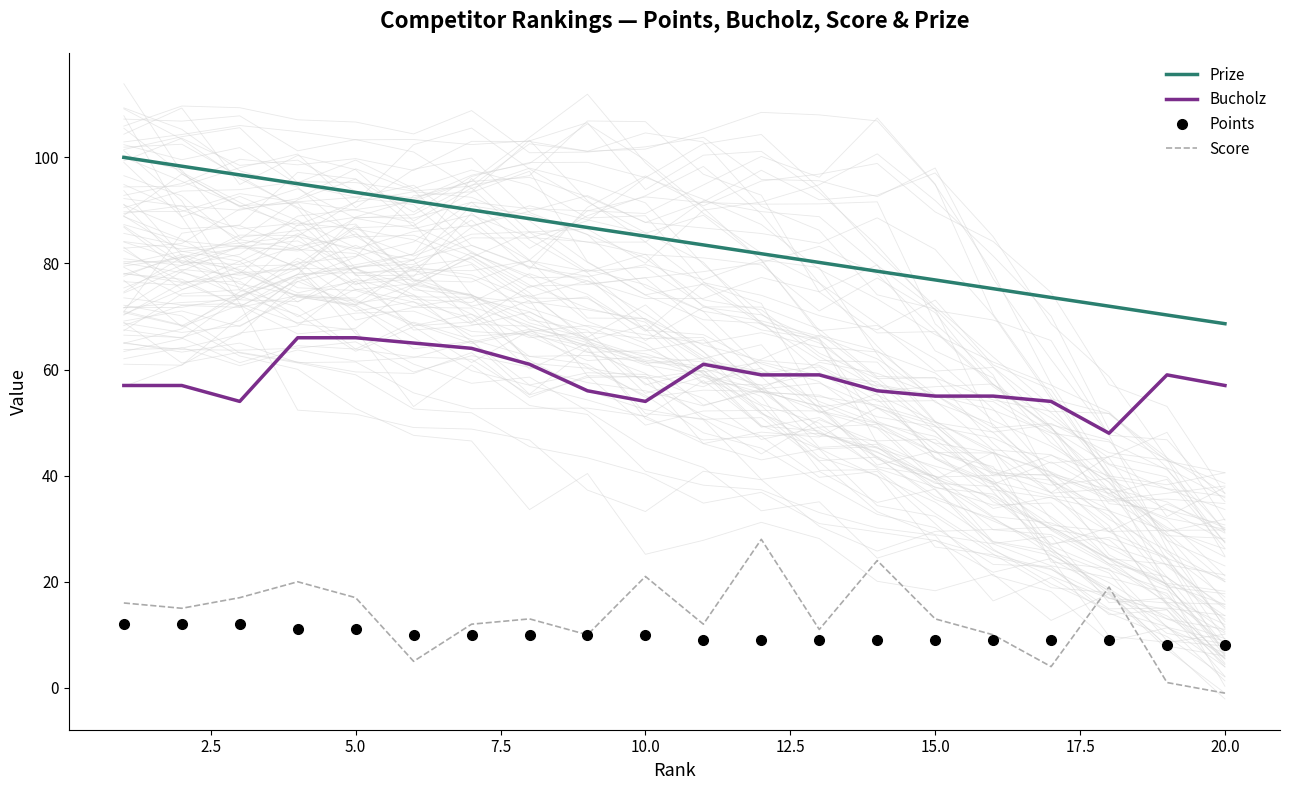

What is the lowest value of the Points series?

8.0